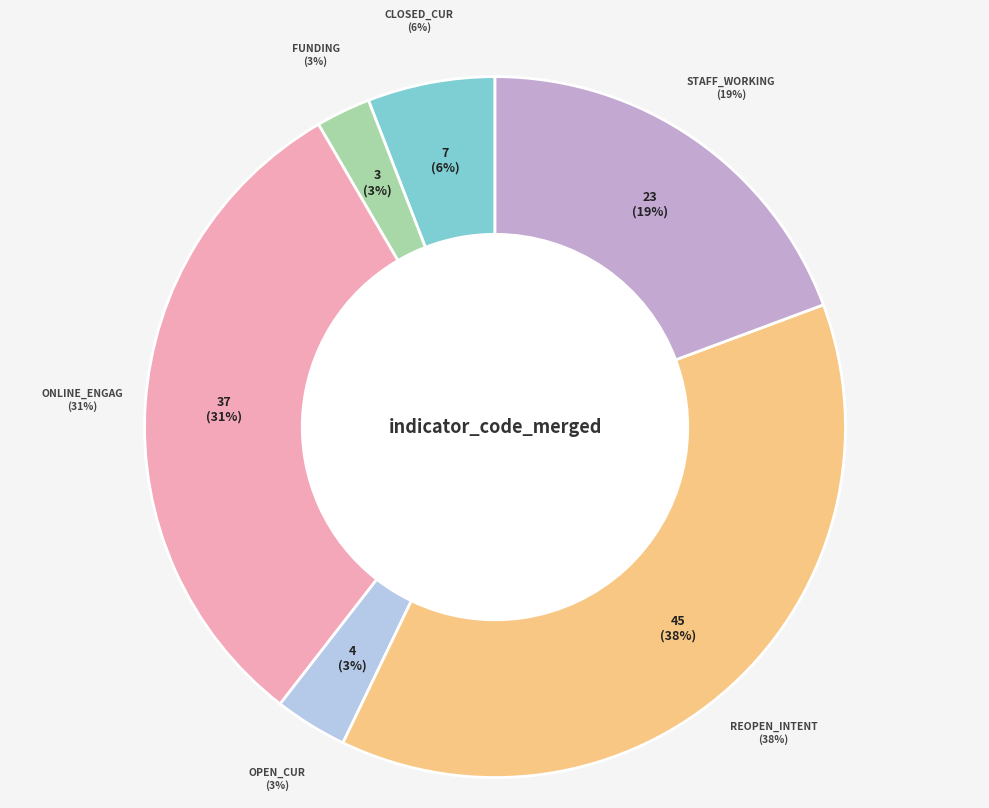

To the nearest percent, what portion does open_cur represent?

3%